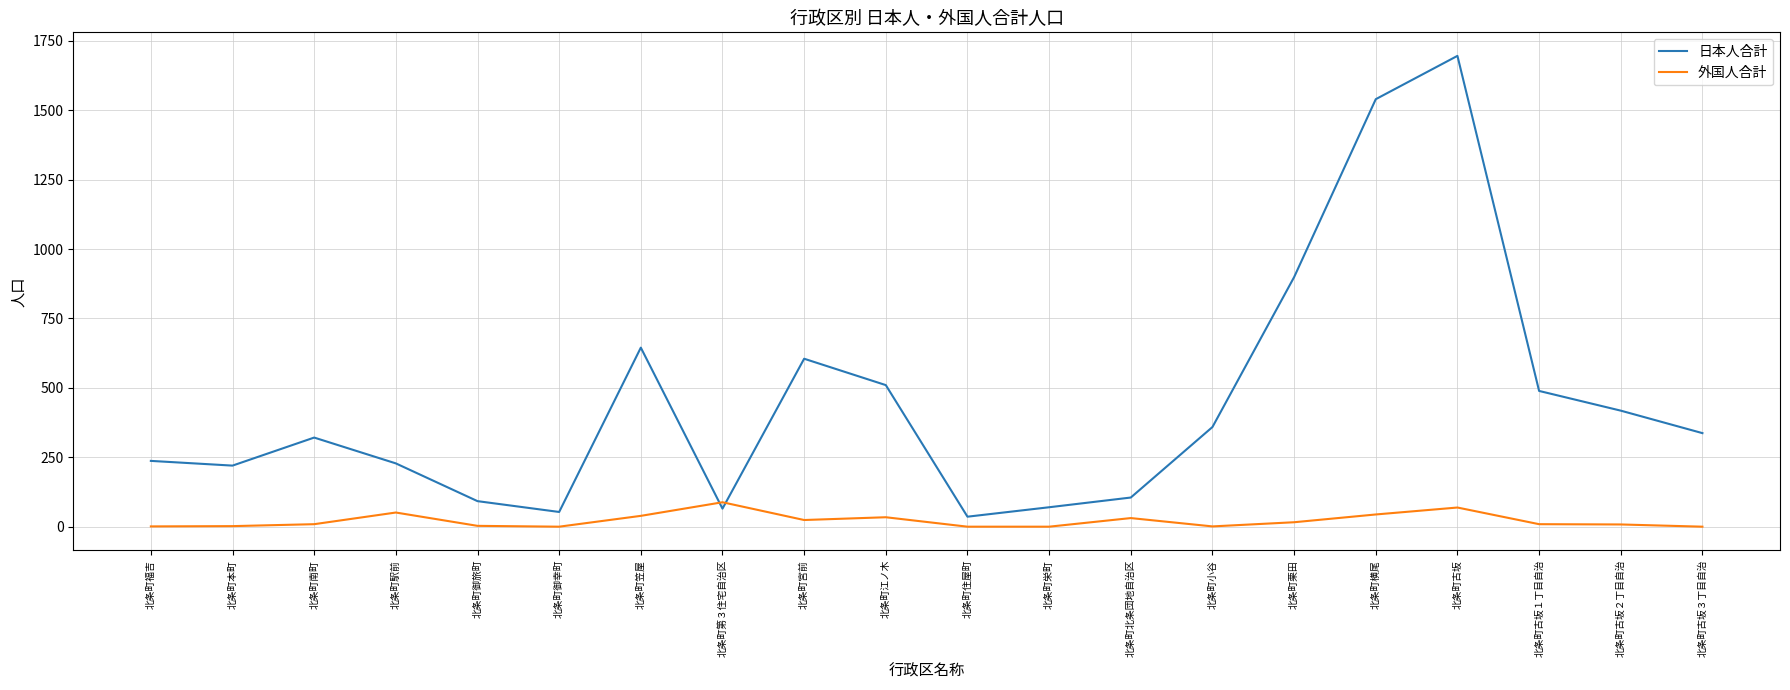

Which series has the largest total across all categories?

日本人合計